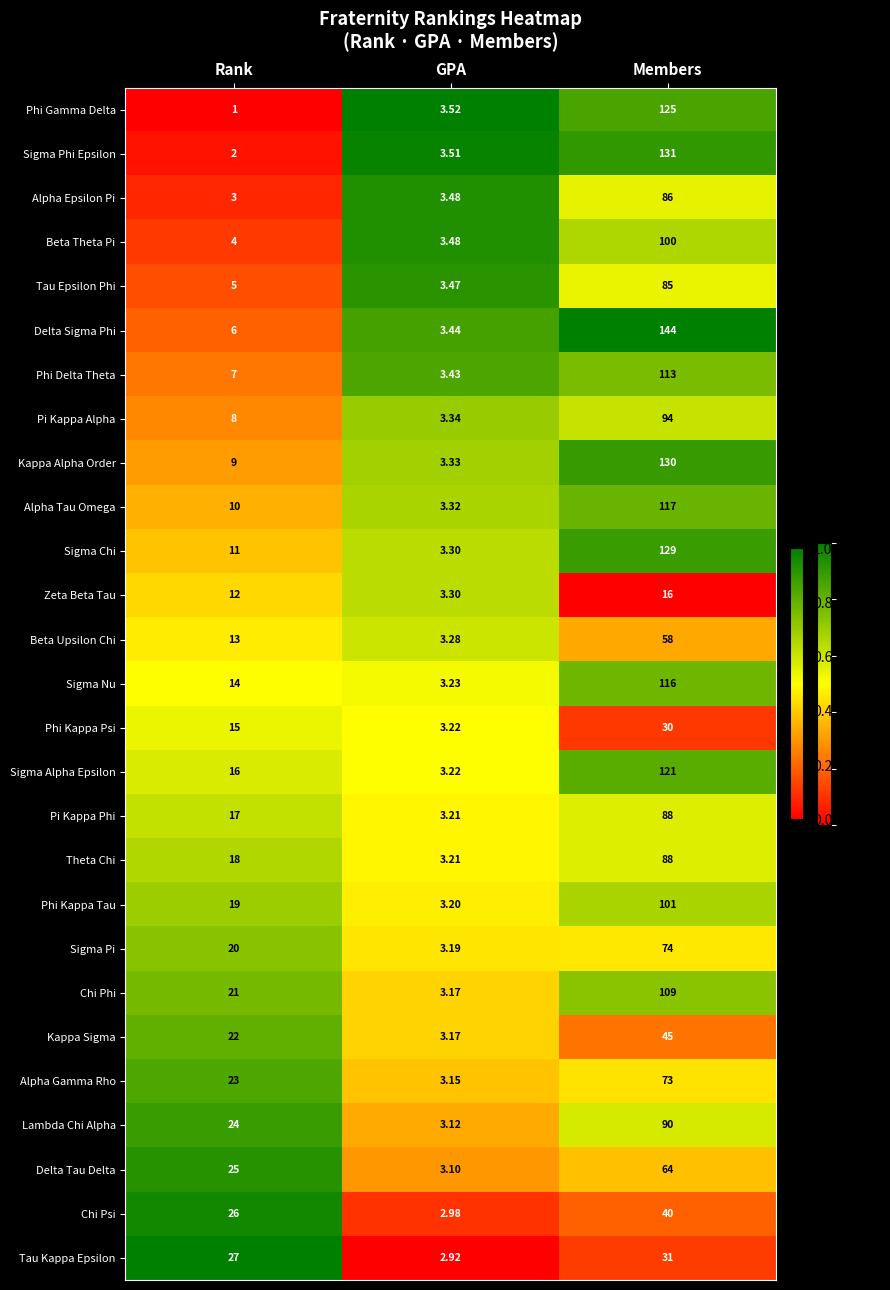

Which series has the largest total across all categories?

Delta Sigma Phi